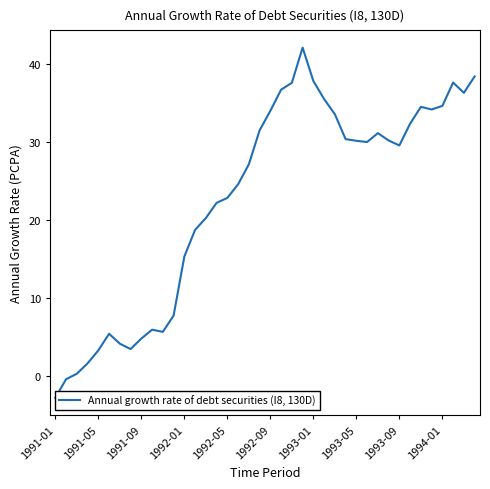

Which category has the lowest value across all series?

1991-01